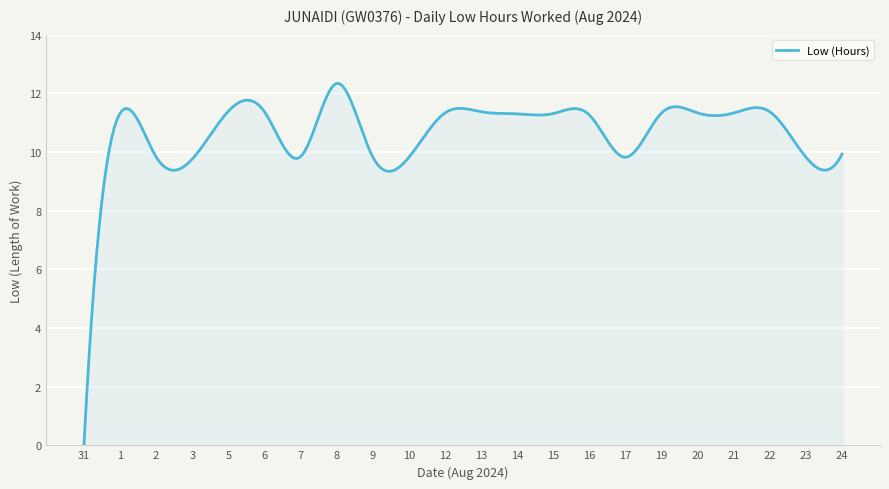

What is the maximum value shown in the chart?

12.3